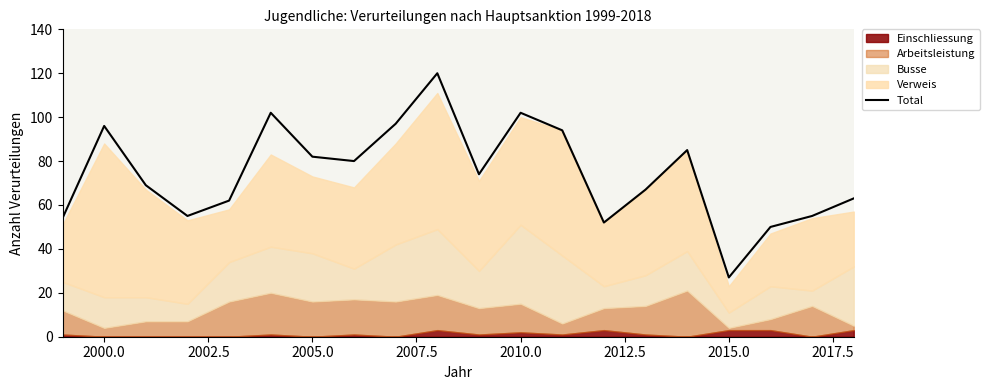

How many lines are shown in the chart?

1